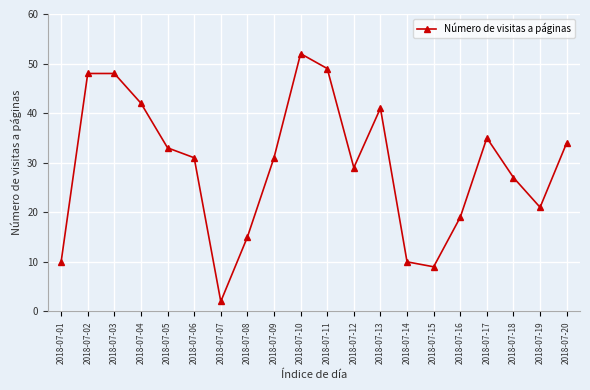

Reading left to right, transcribe all the data shown in this chart.

10	48	48	42	33	31	2	15	31	52	49	29	41	10	9	19	35	27	21	34